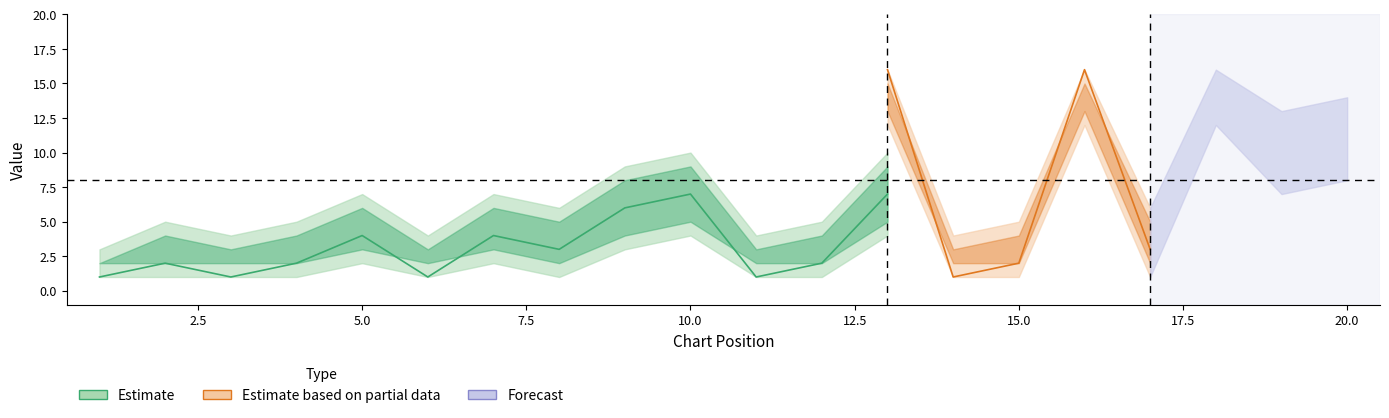

Between 13 and 1, which is larger?

13